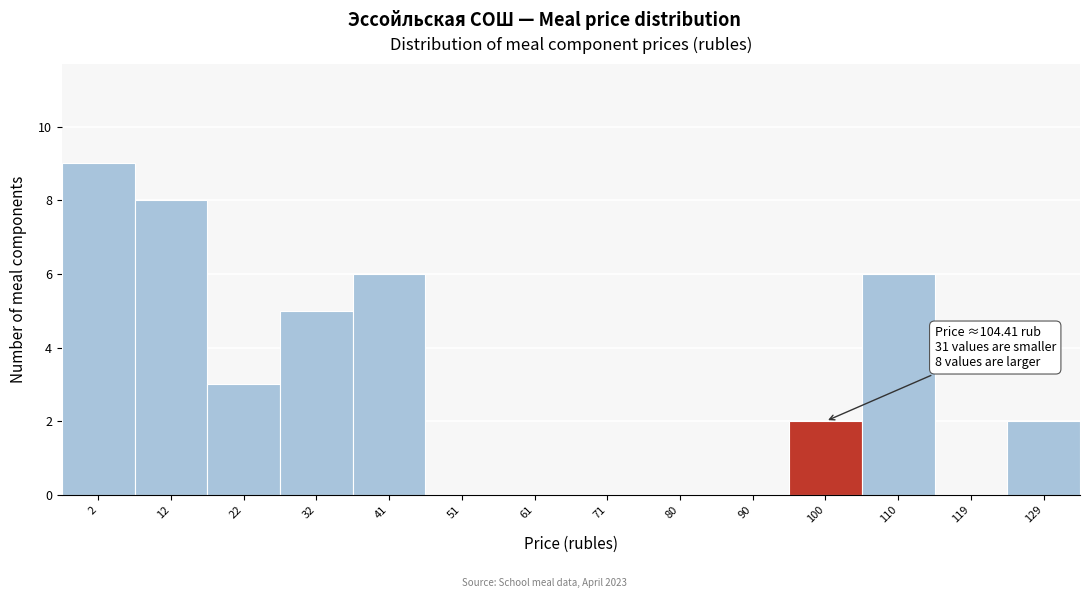

Reading left to right, what are all the values shown in this chart?

2=9	12=8	22=3	32=5	41=6	51=0	61=0	71=0	80=0	90=0	100=2	110=6	119=0	129=2